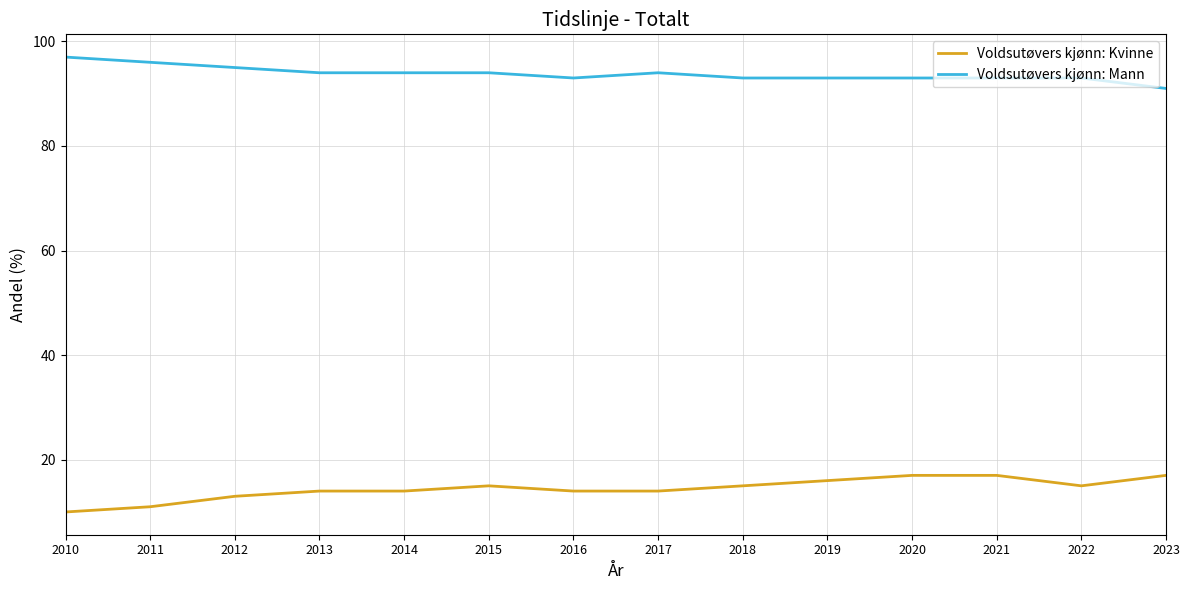

Which series changed the most between 2016 and 2019?

Voldsutøvers kjønn: Kvinne